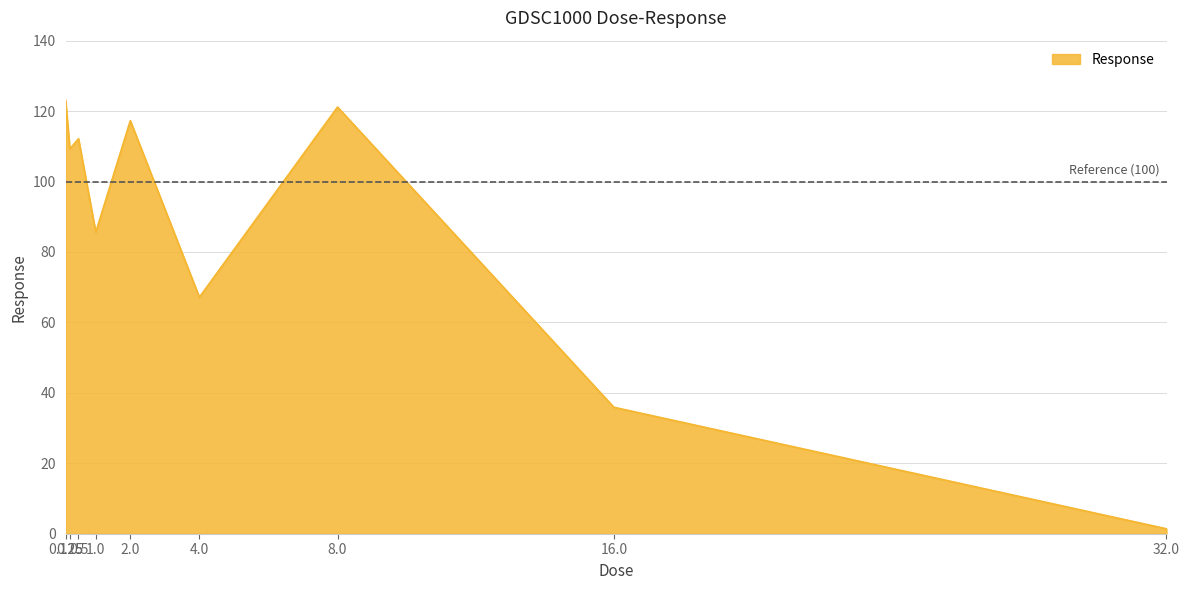

Count the number of data series in this chart.

1